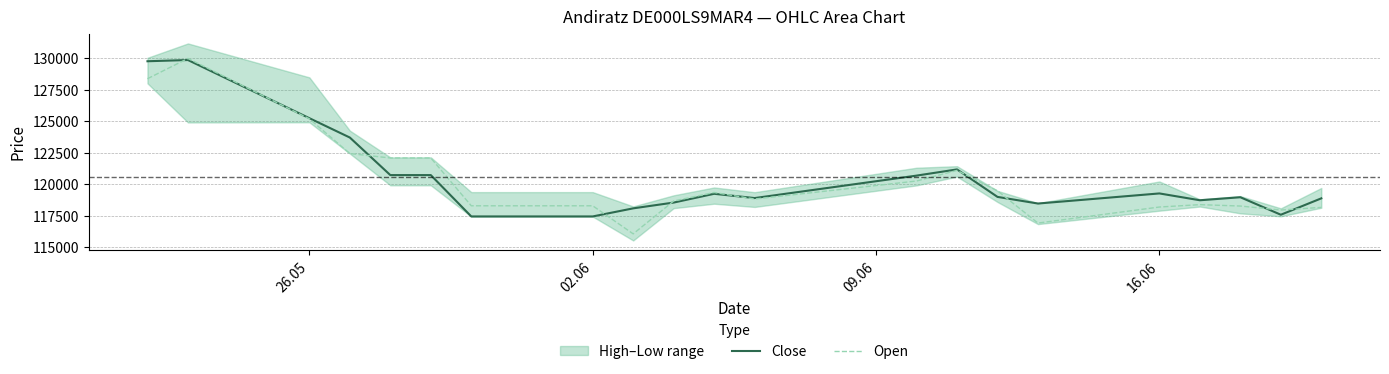

What is the minimum value for Open?

116069